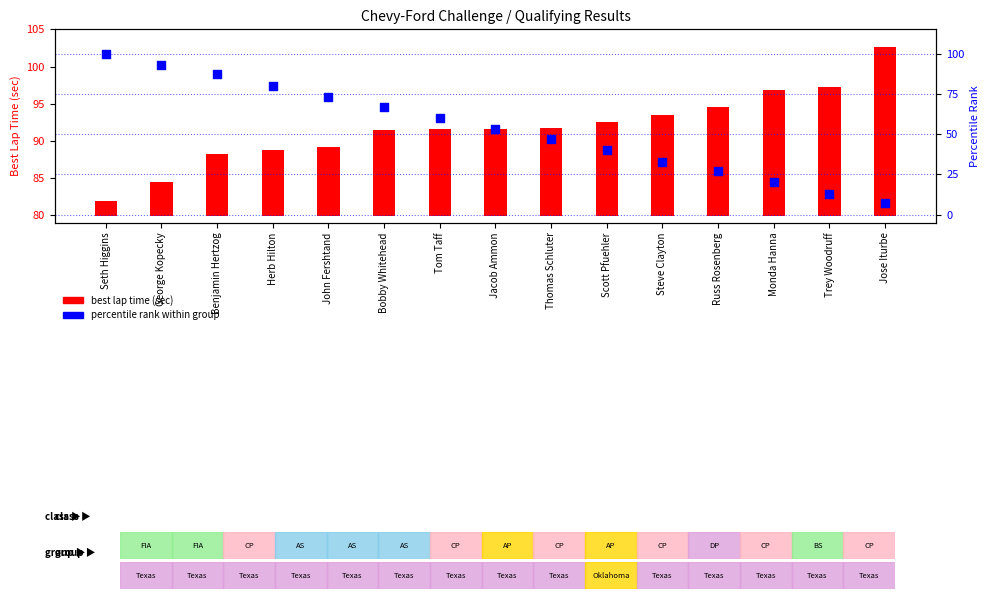

Which series reaches the minimum Y coordinate?

best lap time (sec)